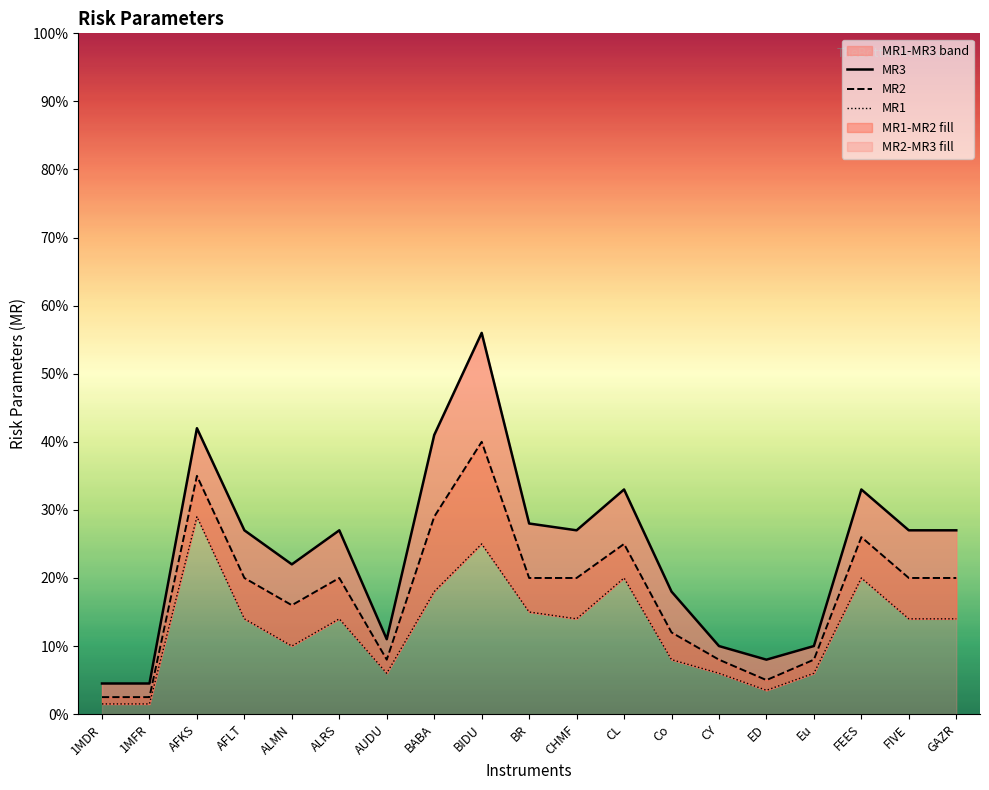

At how many categories does at least one series exceed 0?

19